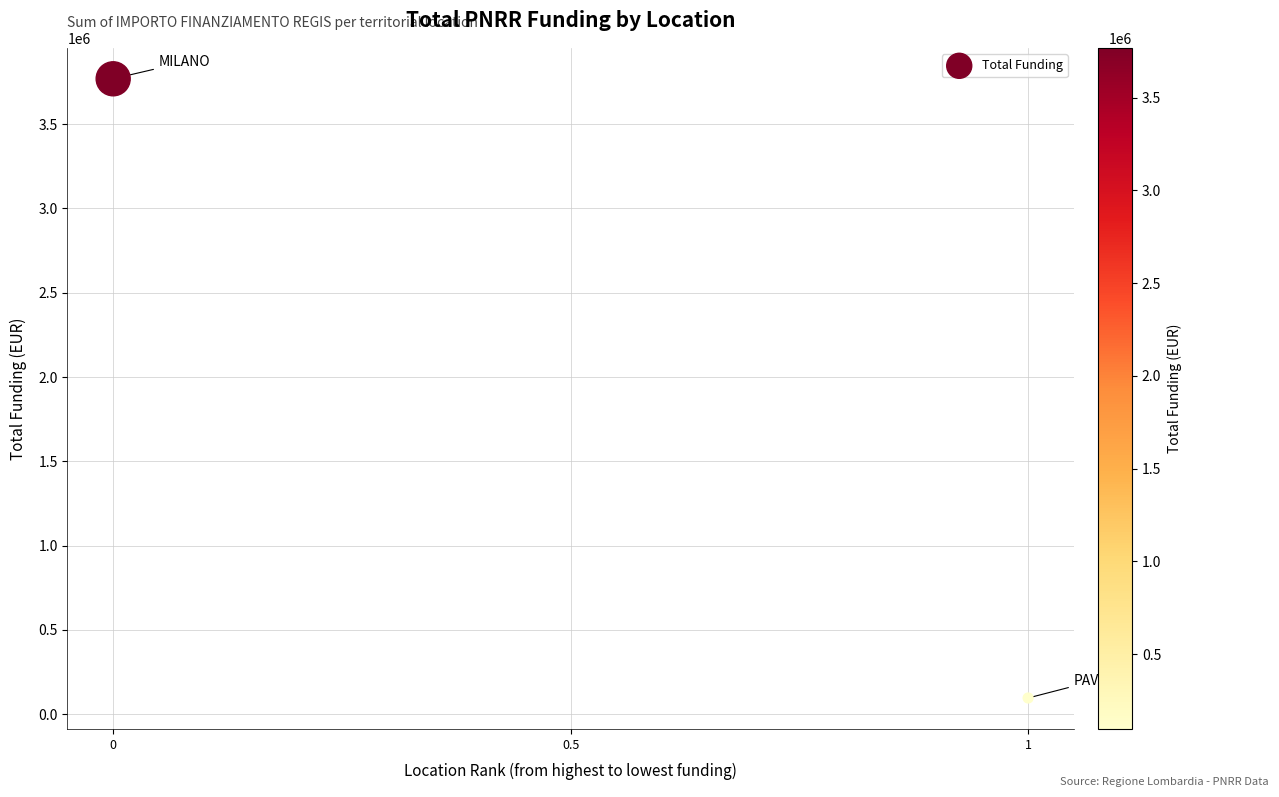

What is the average Y value?

1932596